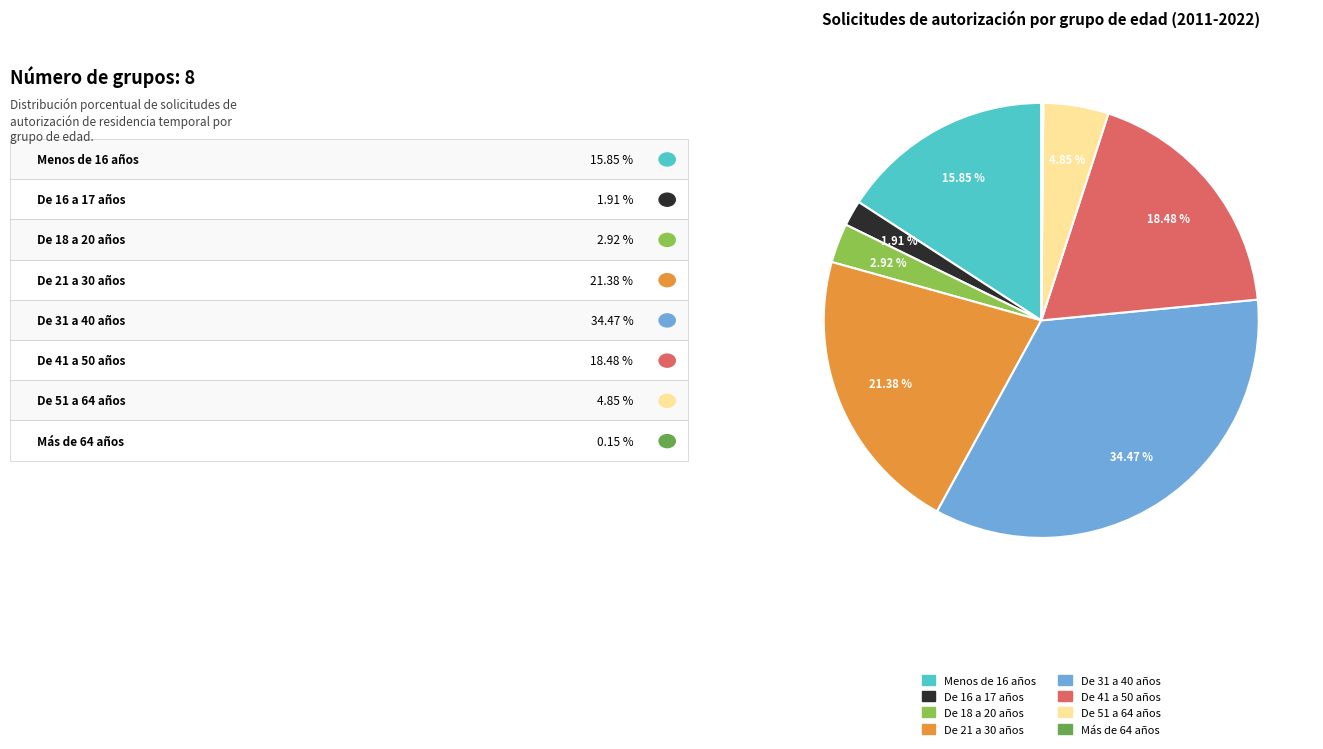

To the nearest percent, what is the combined percentage of Menos de 16 años and De 41 a 50 años?

34%